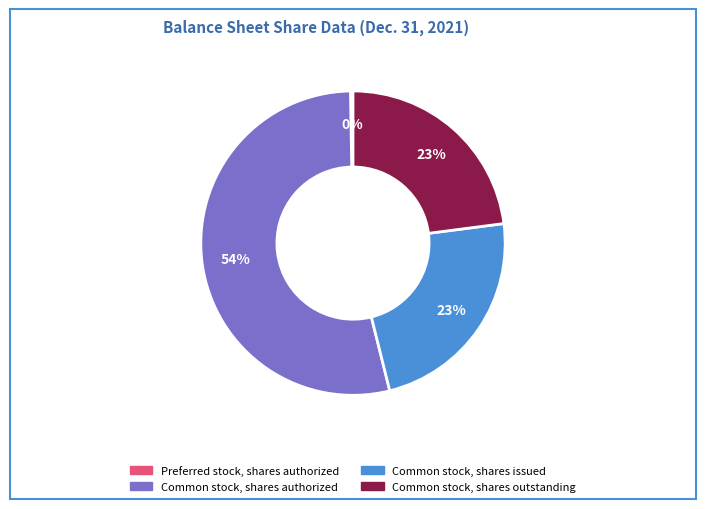

True or false: Common stock, shares outstanding accounts for 23% of the total.

True